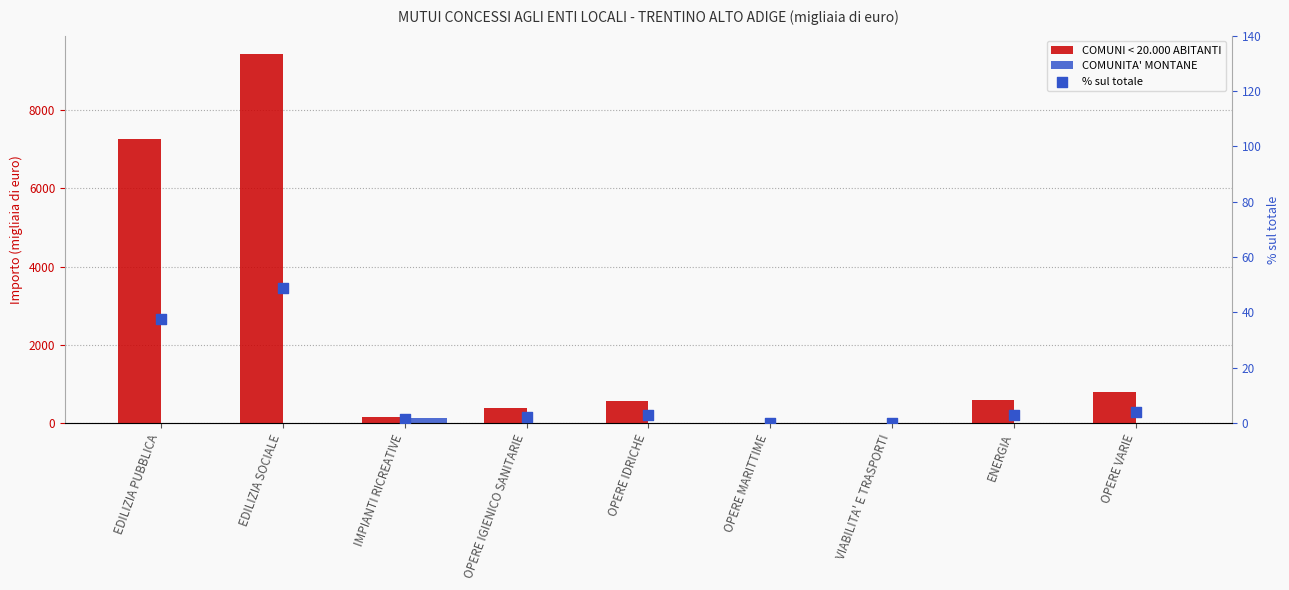

What is the total value across all series at ENERGIA?

603.1